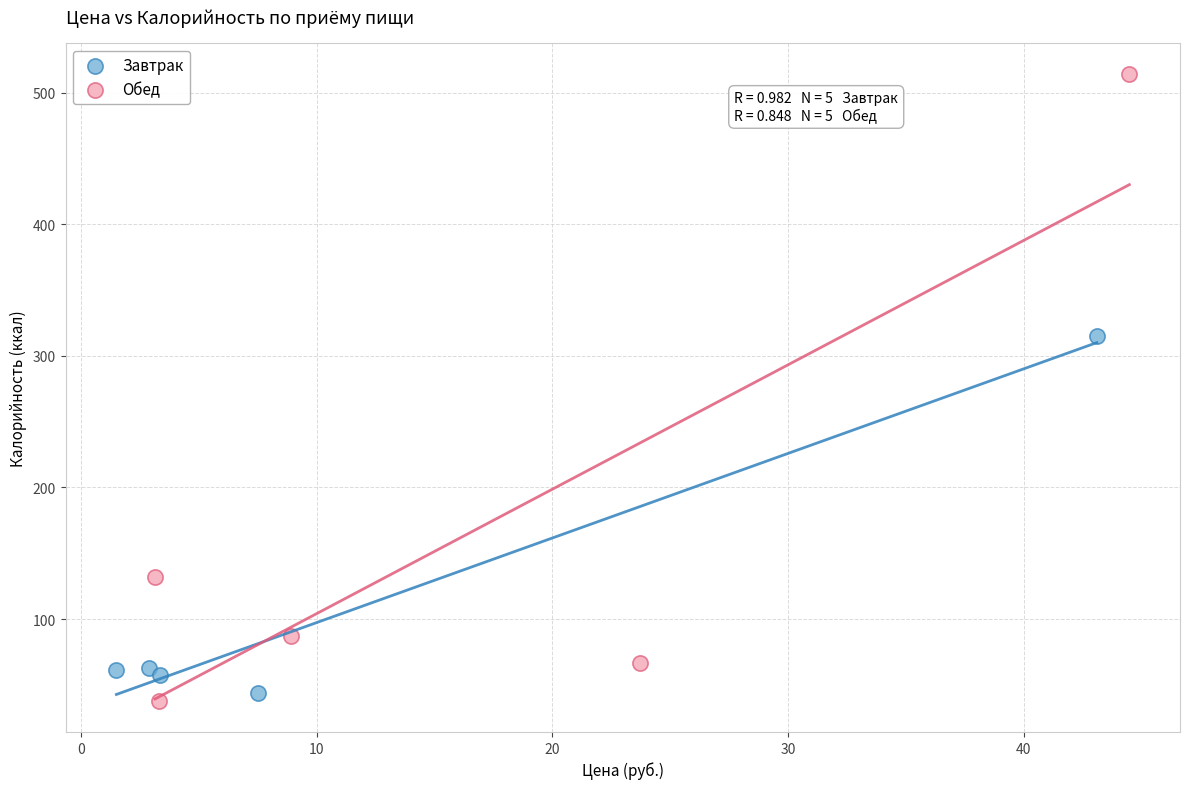

Which series reaches the minimum Y coordinate?

Обед